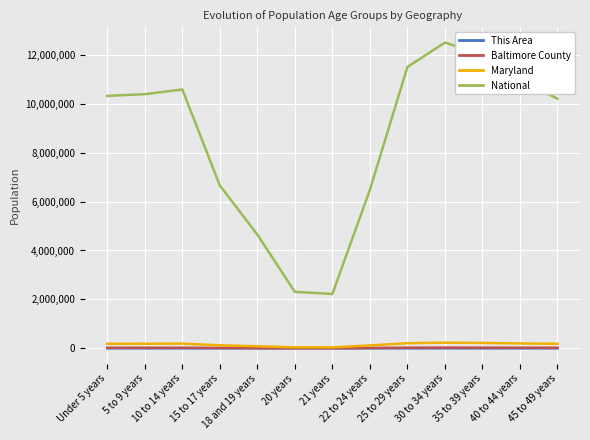

True or false: Maryland and National cross at least once.

False